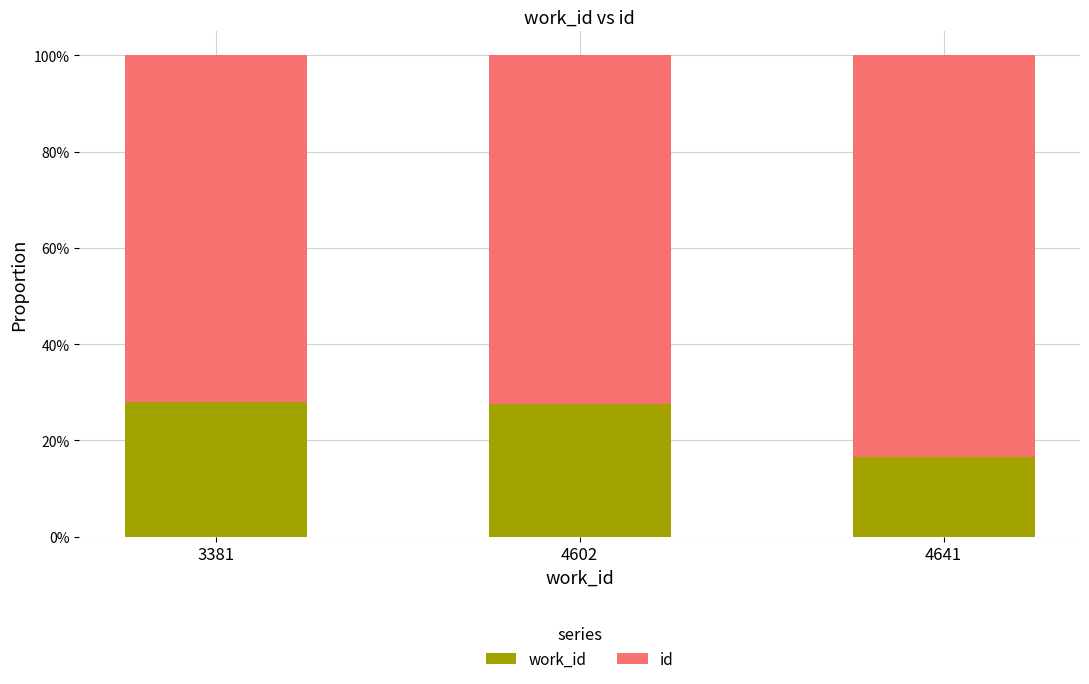

What are all the series names shown in the legend?

work_id, id